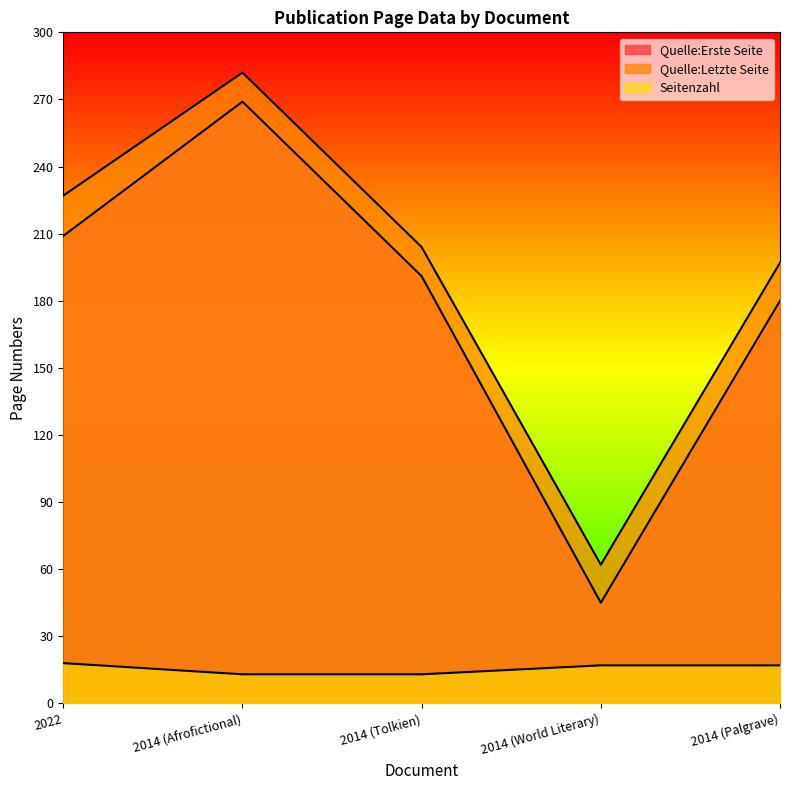

What are all the series names shown in the legend?

Quelle:Erste Seite, Quelle:Letzte Seite, Seitenzahl